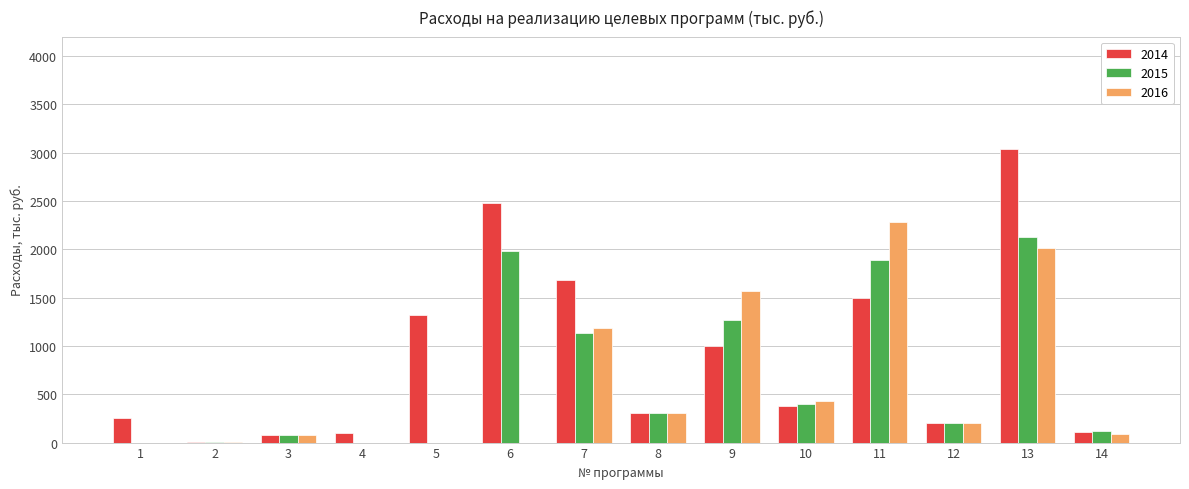

Is the value of 2016 at 1 greater than the value of 2015 at 3?

No